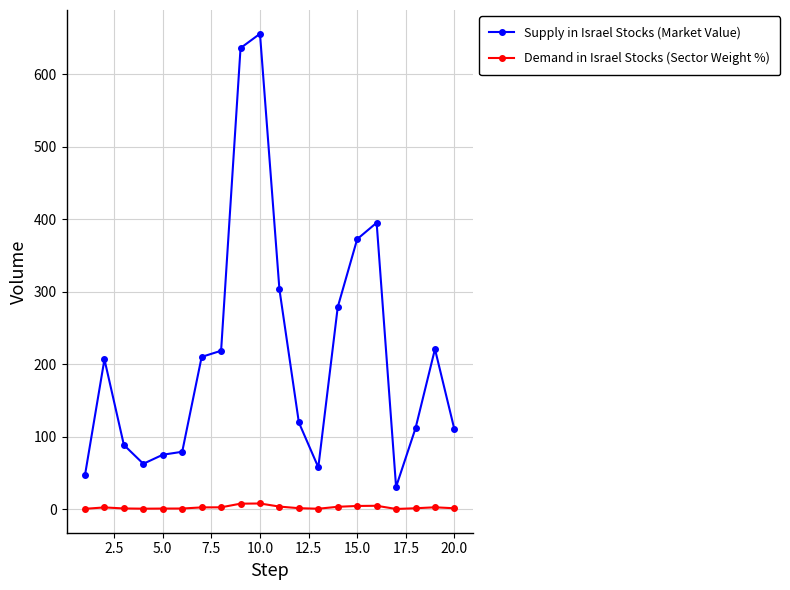

List the series in order of their peak value, highest first.

Supply in Israel Stocks (Market Value), Demand in Israel Stocks (Sector Weight %)